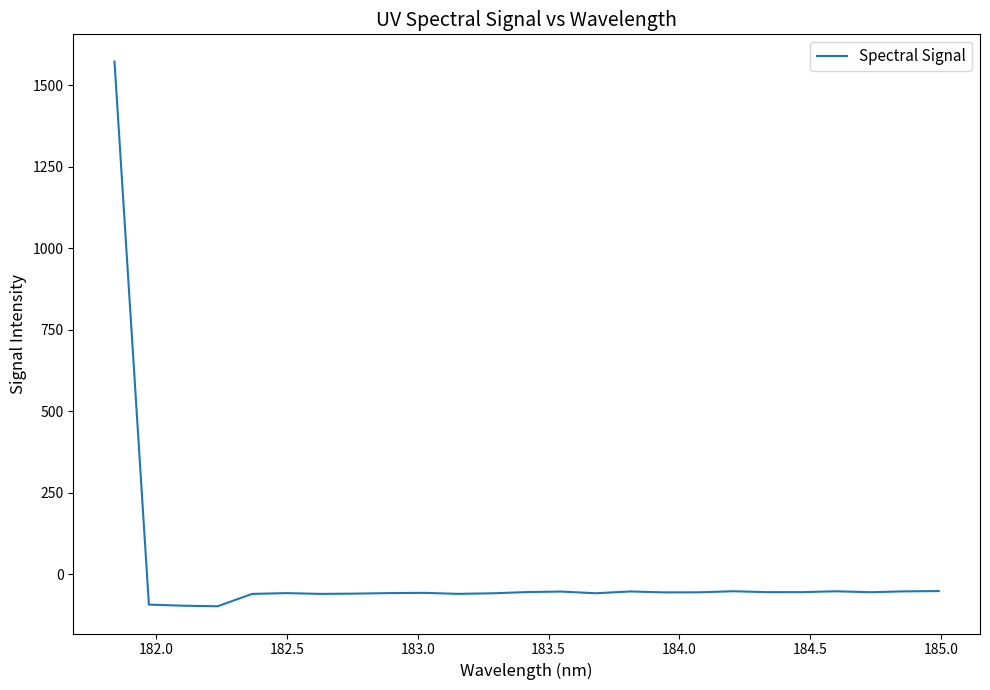

What is the difference between the maximum and minimum values?

1671.1